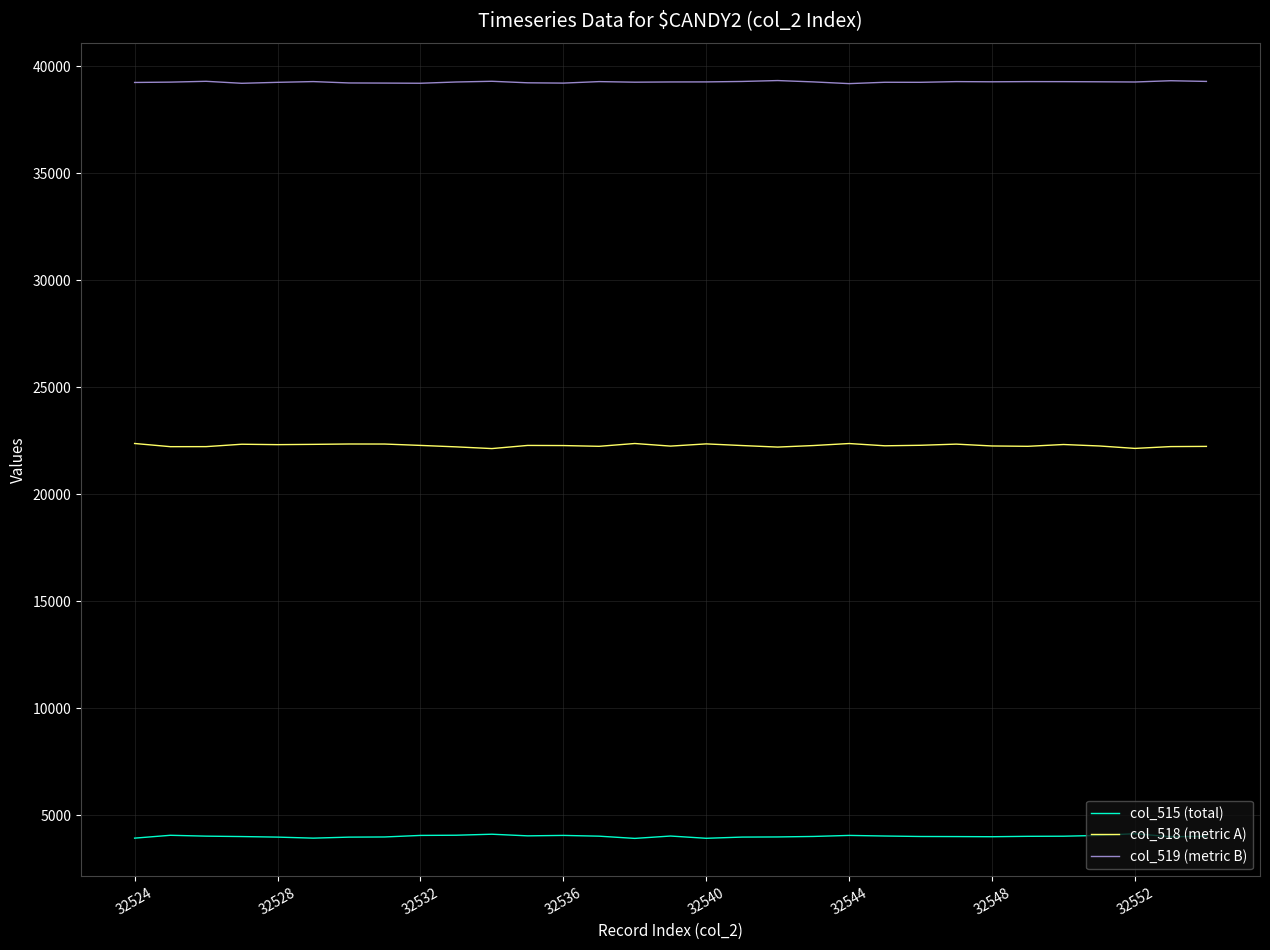

What is the minimum value shown in the chart?

3909